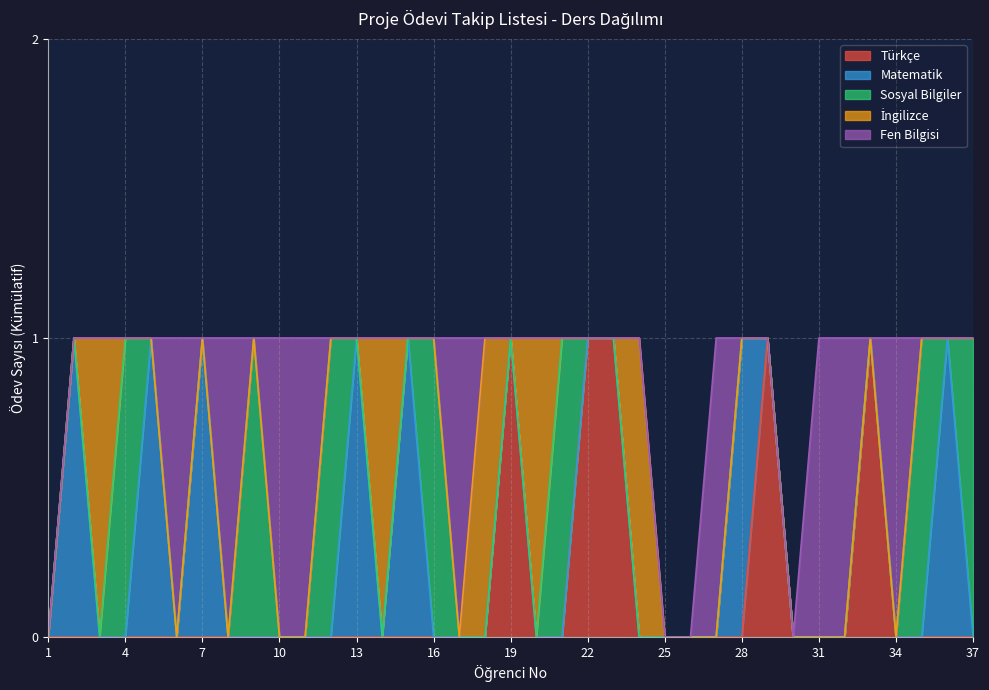

List the series in order of their peak value, highest first.

Türkçe, Matematik, Sosyal Bilgiler, İngilizce, Fen Bilgisi